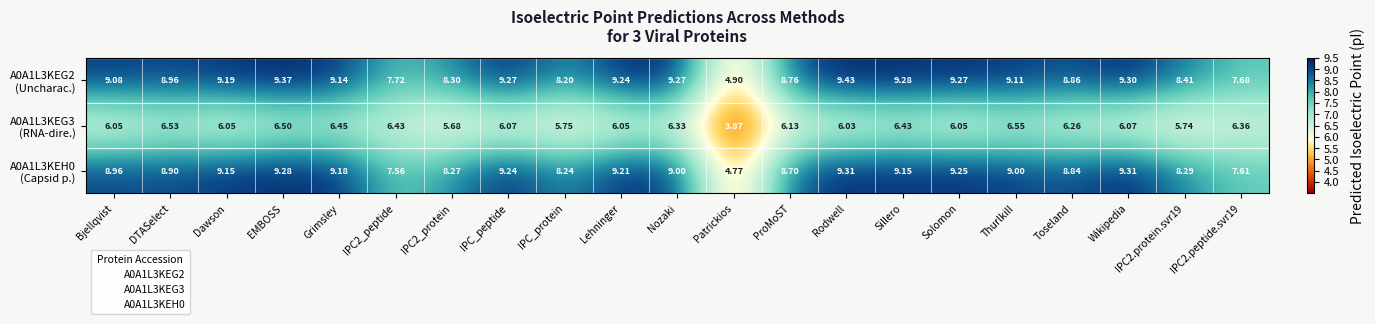

What is the total value across all series at Wikipedia?

24.7